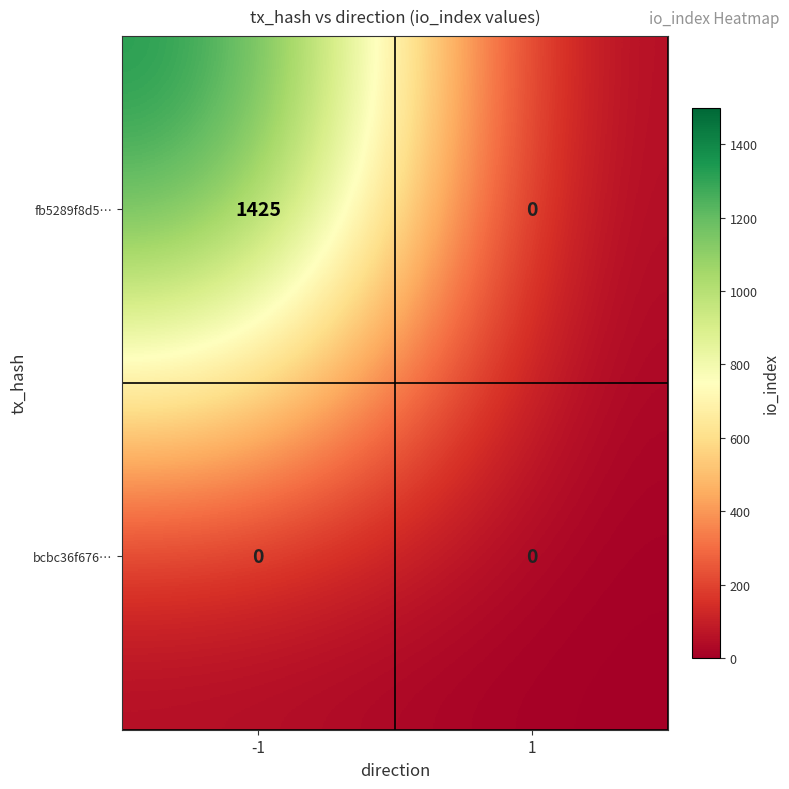

List the series in order of their overall mean, highest first.

fb5289f8d5…, bcbc36f676…